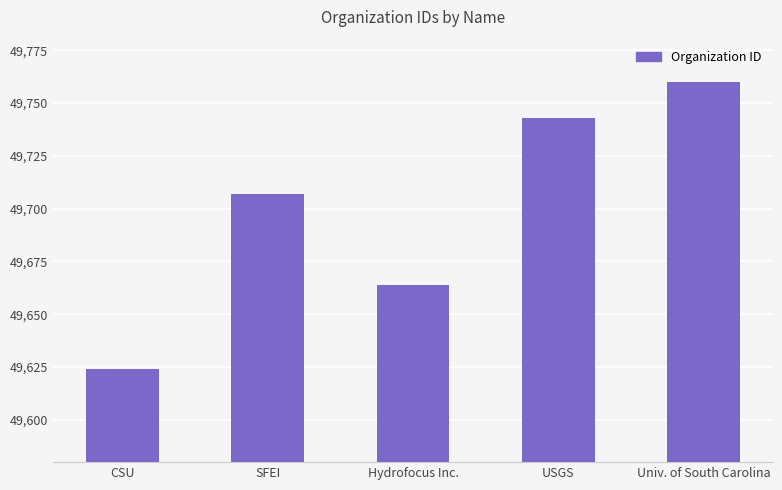

What is the difference between the values at Univ. of South Carolina and USGS?

17